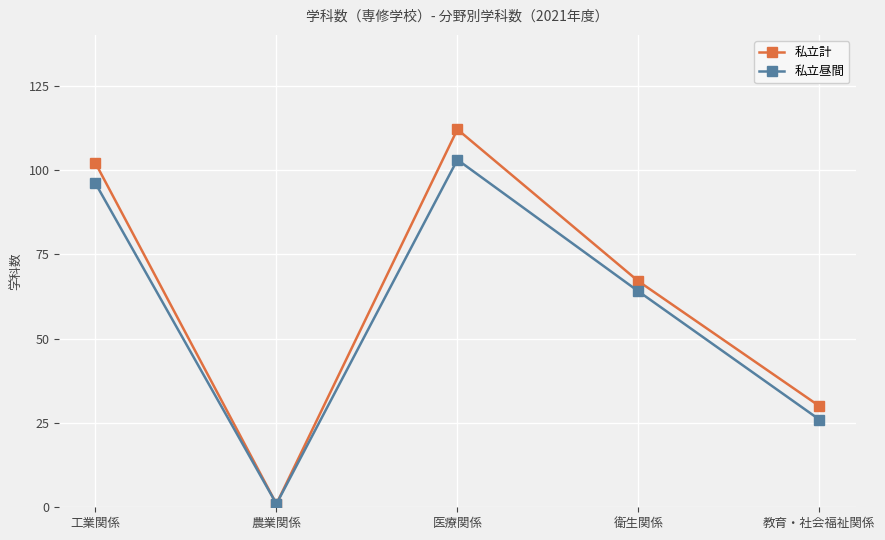

What is the spread (max minus min) of values at 衛生関係?

3